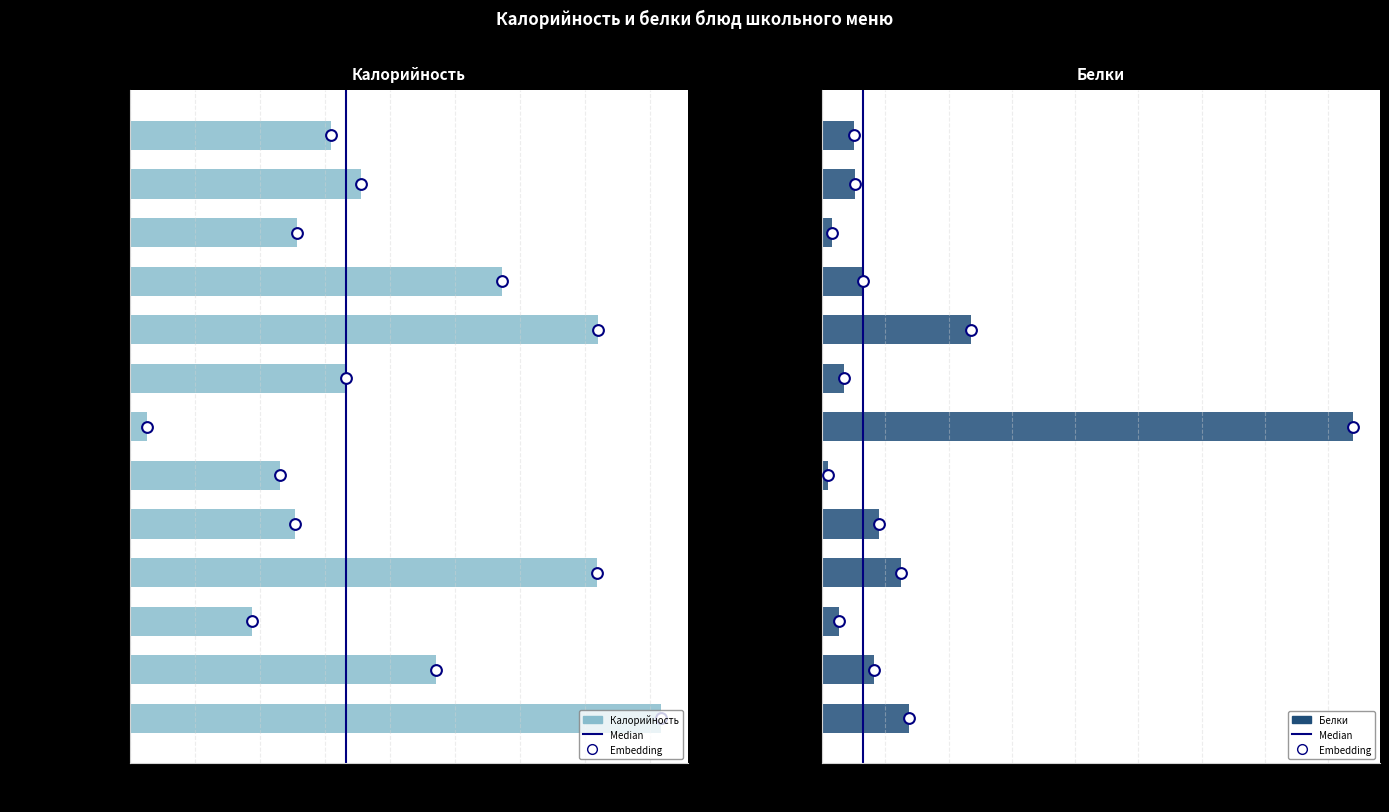

What is the total value across all series at абрикос?

58.2